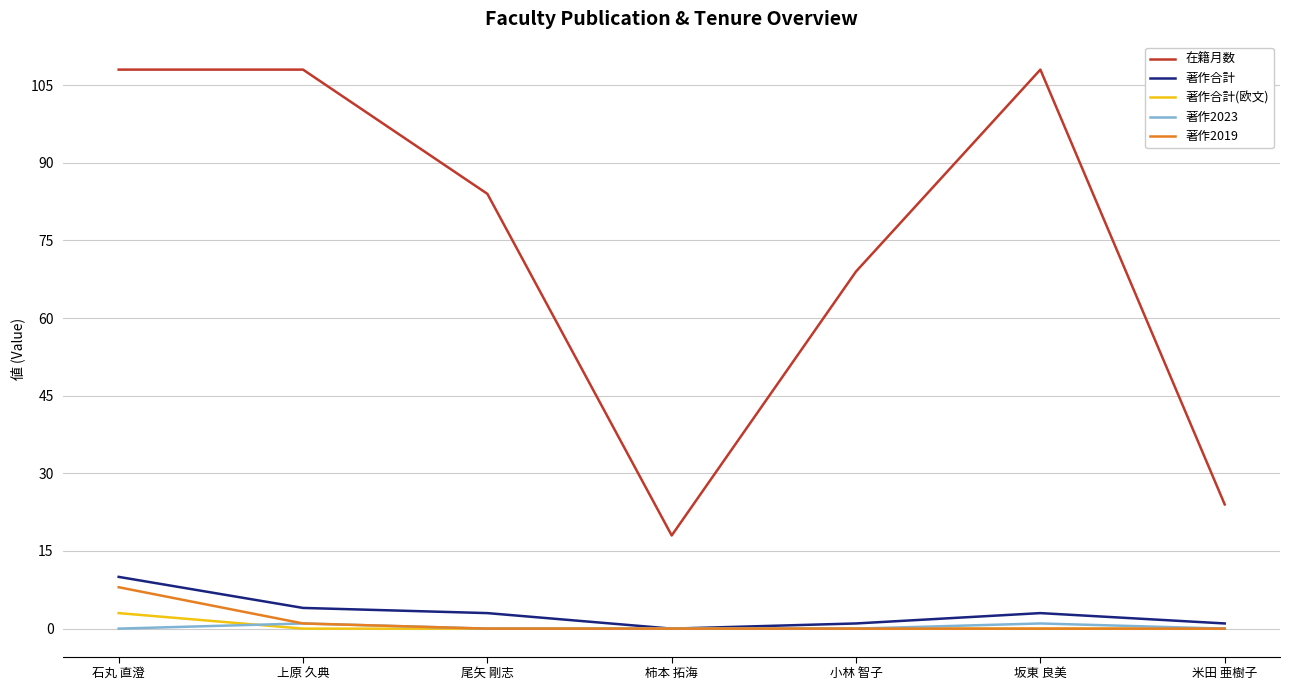

What is the total value across all series at 石丸 直澄?

129